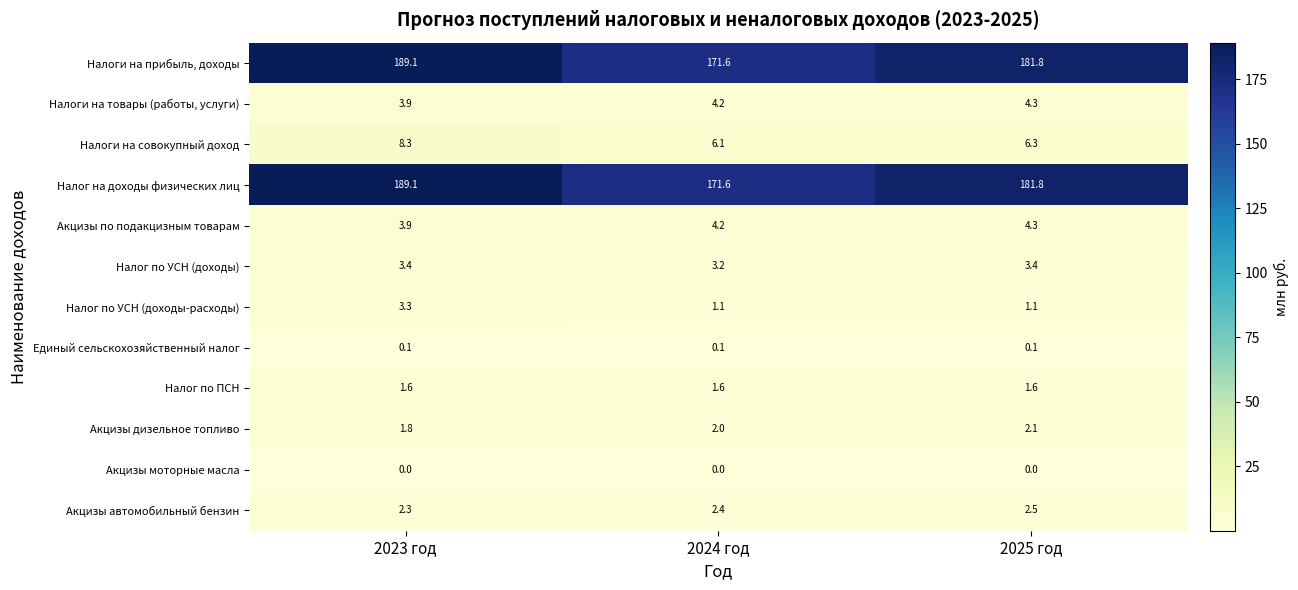

What is the difference between the Налоги на совокупный доход values at 2023 год and 2024 год?

2.2